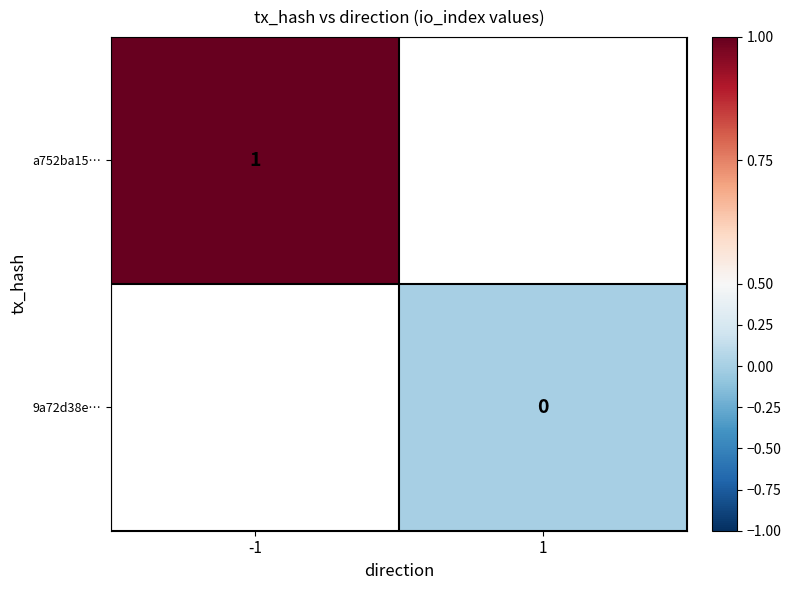

Is the value of a752ba15… at -1 greater than the value of 9a72d38e… at 1?

Yes